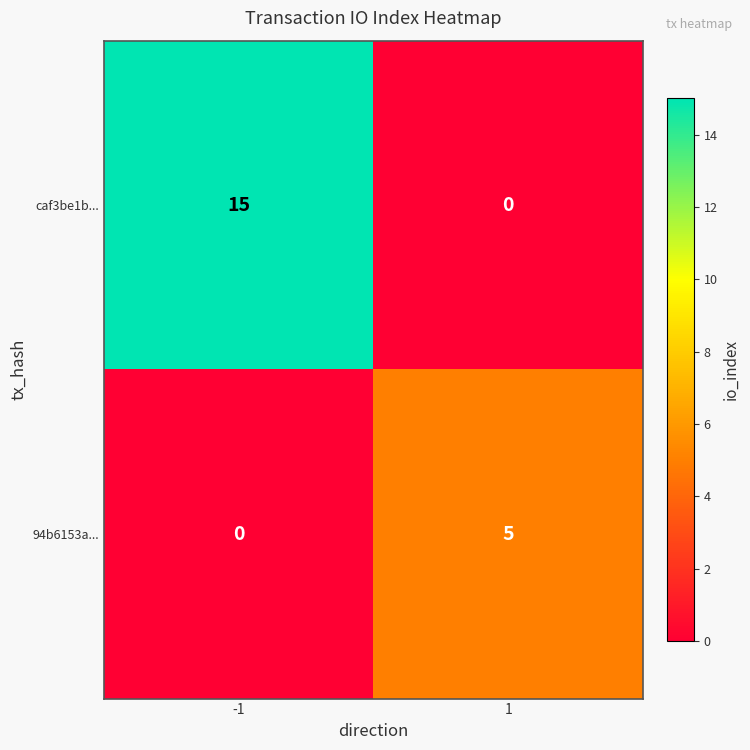

What is the maximum value for caf3be1b...?

15